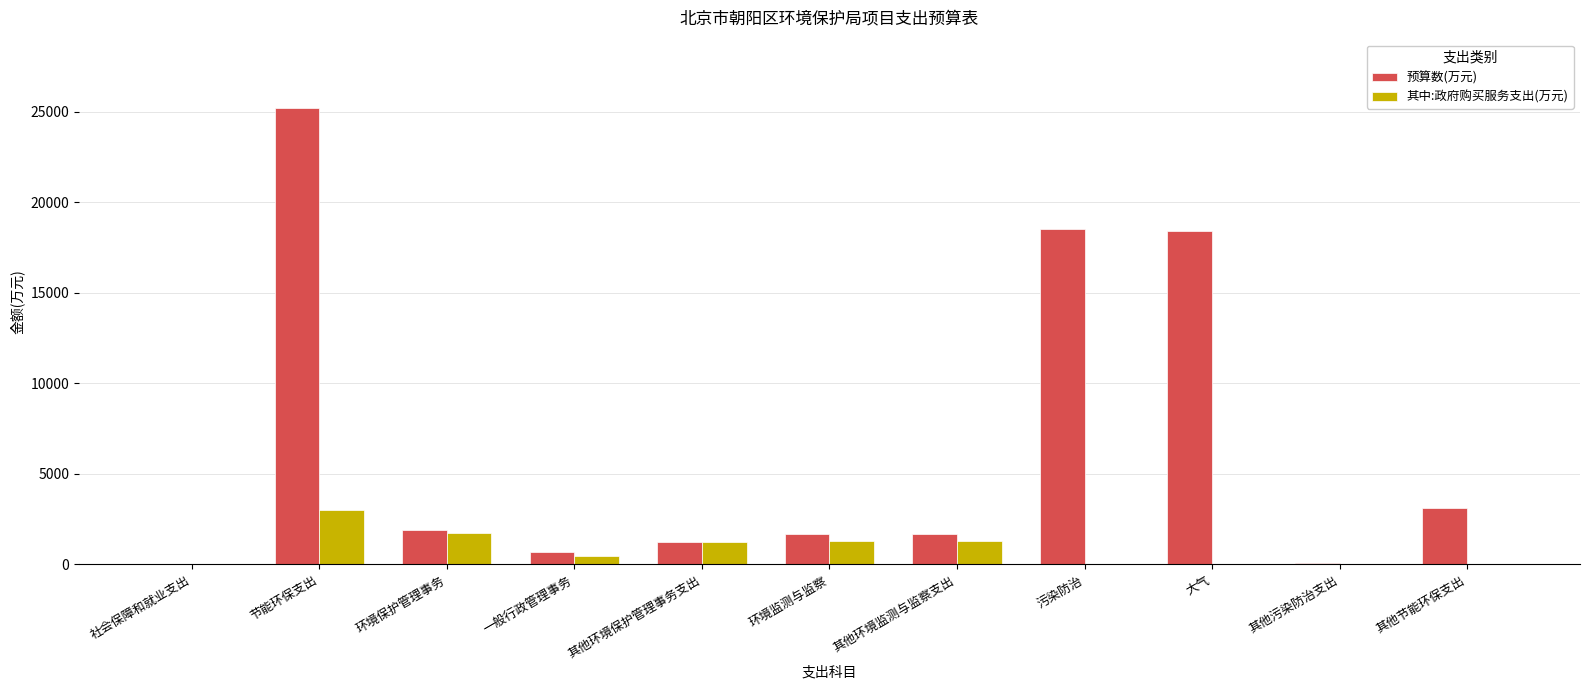

What is the sum of all 预算数(万元) values?

72519.1